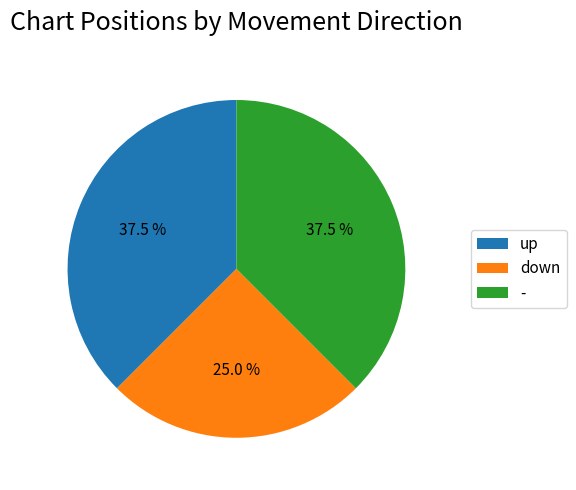

Which category has the smallest portion of the pie?

down